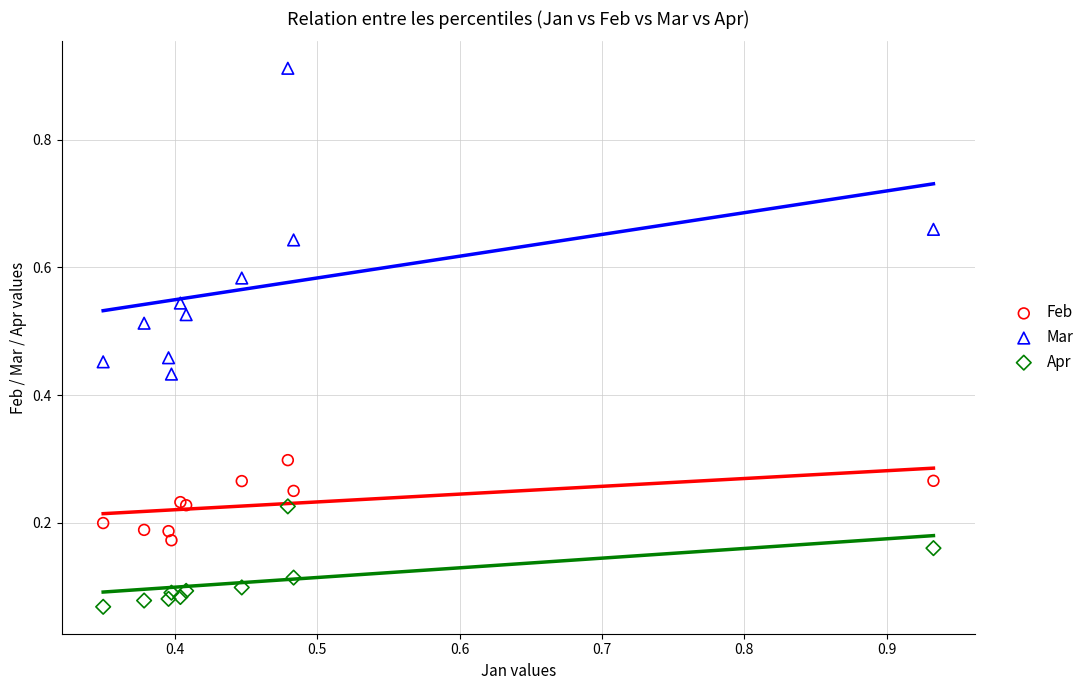

Which series reaches the maximum Y coordinate?

Mar